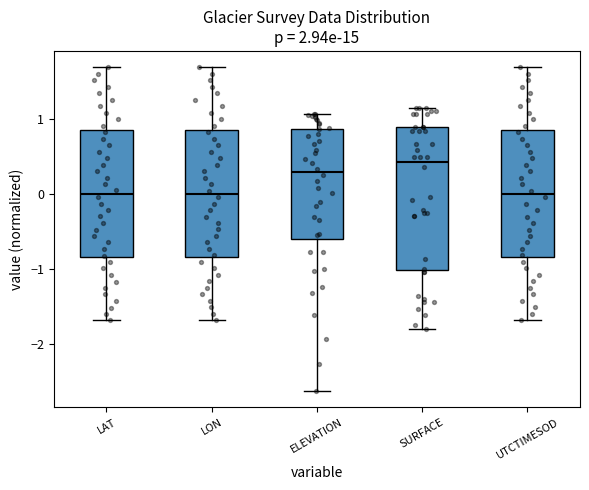

Reading left to right, read every box against the y-axis: the position of its median line, the range the box covers, and the ends of its whiskers. The values are not printed on the chart, so give them approximately, as read against the axis.

LAT: median 0.0, box -0.8 to 0.8, whiskers -1.7 to 1.7
LON: median 0.0, box -0.8 to 0.8, whiskers -1.7 to 1.7
ELEVATION: median 0.3, box -0.6 to 0.9, whiskers -2.6 to 1.1
SURFACE: median 0.4, box -1.0 to 0.9, whiskers -1.8 to 1.2
UTCTIMESOD: median 0.0, box -0.8 to 0.8, whiskers -1.7 to 1.7